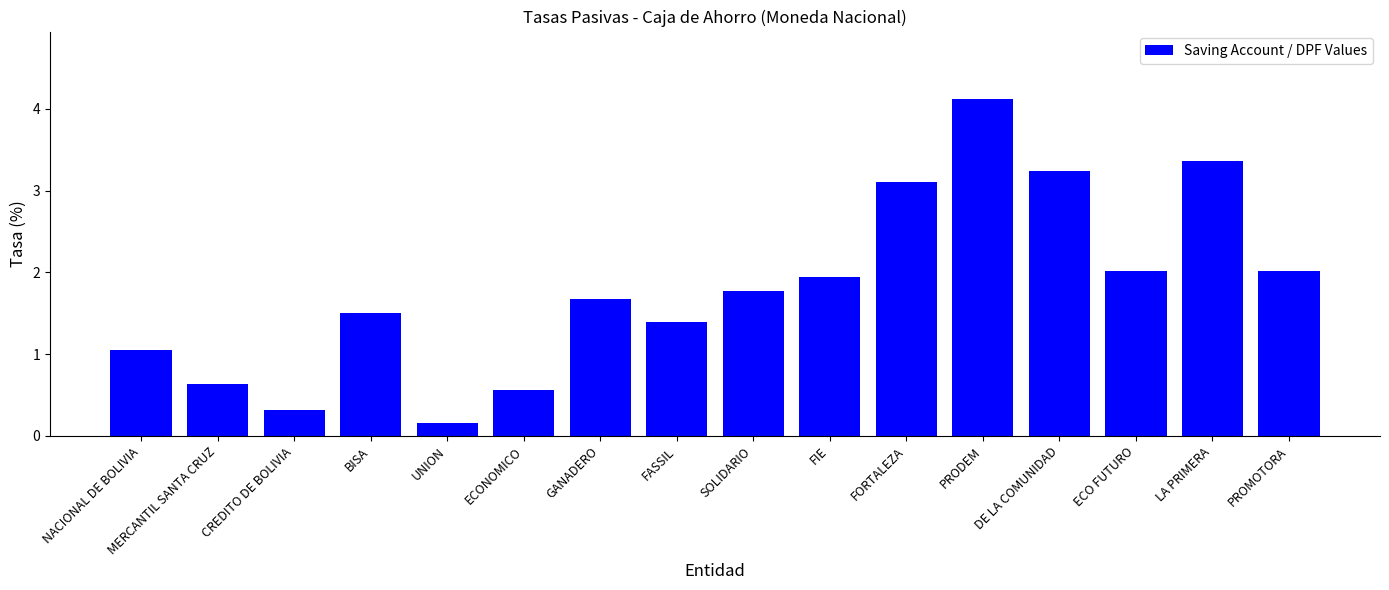

What is the label of the 5th bar from the right?

PRODEM